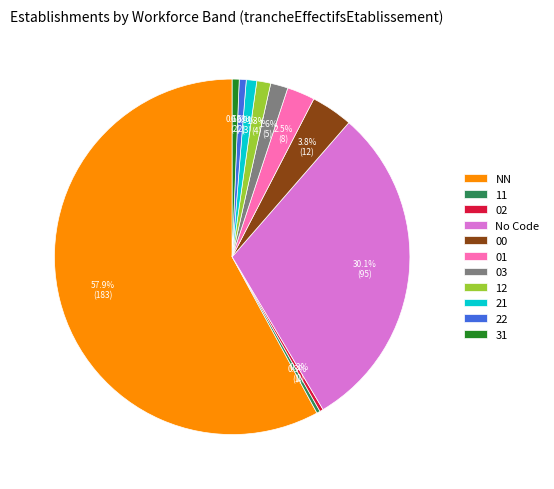

Between 00 and 03, which is larger?

00